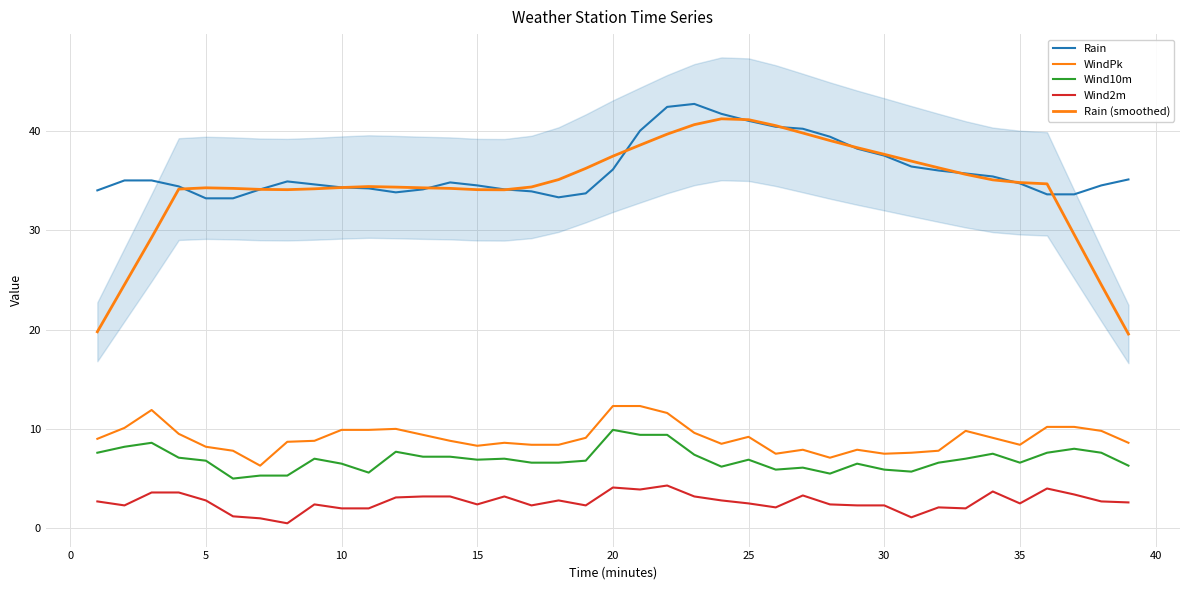

Reading left to right, transcribe all the data shown in this chart.

Rain: 34.0	35.0	35.0	34.4	33.2	33.2	34.1	34.9	34.6	34.3	34.2	33.8	34.1	34.8	34.5	34.1	33.9	33.3	33.7	36.1	40.0	42.4	42.7	41.7	41.0	40.4	40.2	39.4	38.2	37.5	36.4	36.0	35.7	35.4	34.7	33.6	33.6	34.5	35.1
WindPk: 9.0	10.1	11.9	9.5	8.2	7.8	6.3	8.7	8.8	9.9	9.9	10.0	9.4	8.8	8.3	8.6	8.4	8.4	9.1	12.3	12.3	11.6	9.6	8.5	9.2	7.5	7.9	7.1	7.9	7.5	7.6	7.8	9.8	9.1	8.4	10.2	10.2	9.8	8.6
Wind10m: 7.6	8.2	8.6	7.1	6.8	5.0	5.3	5.3	7.0	6.5	5.6	7.7	7.2	7.2	6.9	7.0	6.6	6.6	6.8	9.9	9.4	9.4	7.4	6.2	6.9	5.9	6.1	5.5	6.5	5.9	5.7	6.6	7.0	7.5	6.6	7.6	8.0	7.6	6.3
Wind2m: 2.7	2.3	3.6	3.6	2.8	1.2	1.0	0.5	2.4	2.0	2.0	3.1	3.2	3.2	2.4	3.2	2.3	2.8	2.3	4.1	3.9	4.3	3.2	2.8	2.5	2.1	3.3	2.4	2.3	2.3	1.1	2.1	2.0	3.7	2.5	4.0	3.4	2.7	2.6
Rain (smoothed): 19.8	24.5	29.3	34.1	34.3	34.2	34.1	34.1	34.2	34.3	34.4	34.3	34.3	34.2	34.1	34.1	34.3	35.1	36.2	37.4	38.6	39.7	40.6	41.2	41.1	40.5	39.8	39.0	38.3	37.6	36.9	36.3	35.6	35.1	34.8	34.7	29.6	24.5	19.5